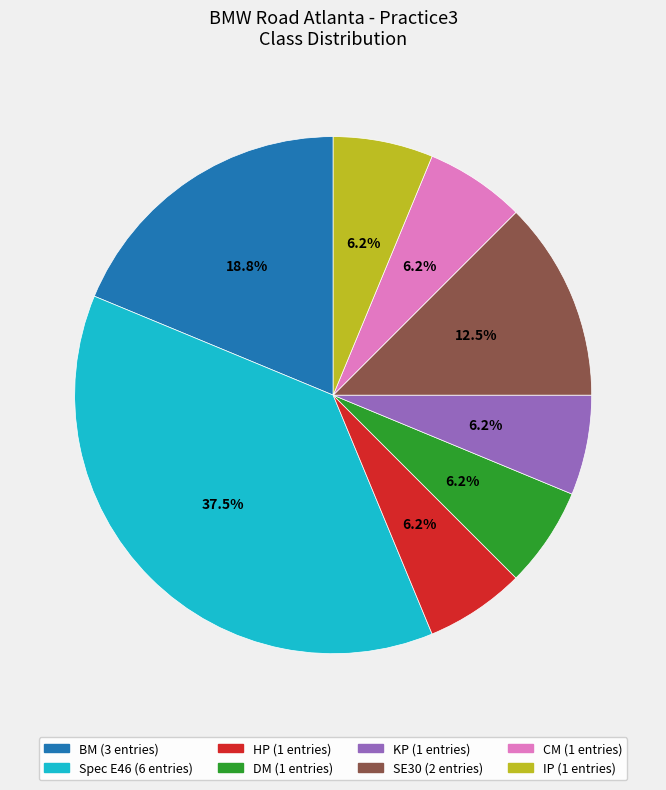

Combined, do SE30 and DM account for over 50%?

No